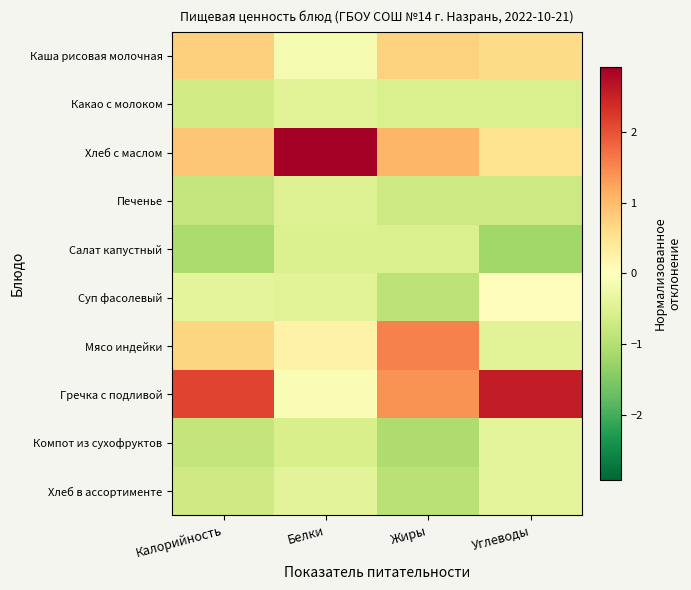

Which series has the largest total across all categories?

Гречка с подливой